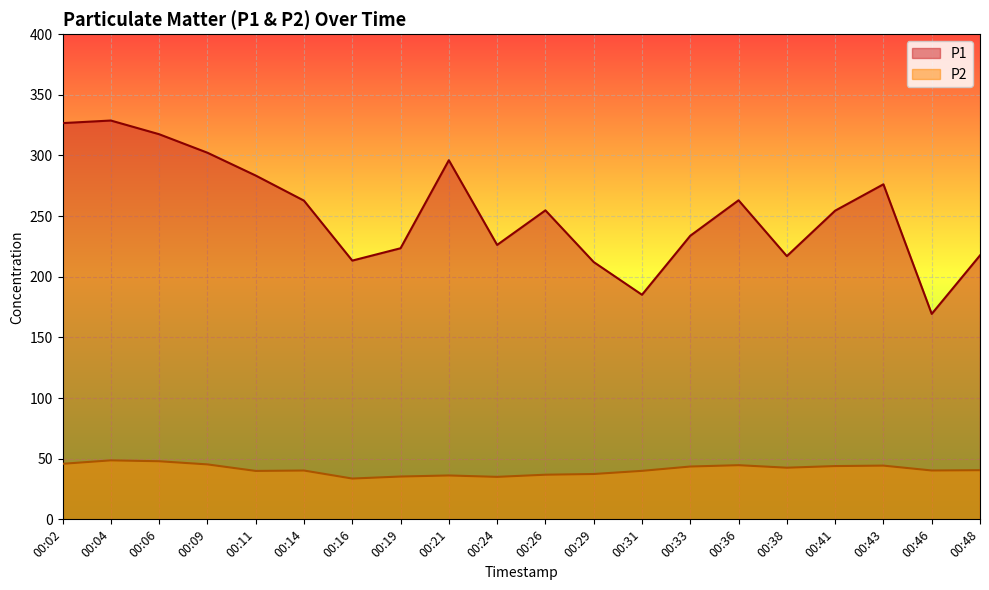

Rank the categories by P2 value from highest to lowest.

00:04, 00:06, 00:02, 00:09, 00:36, 00:43, 00:41, 00:33, 00:38, 00:48, 00:46, 00:14, 00:31, 00:11, 00:29, 00:26, 00:21, 00:19, 00:24, 00:16